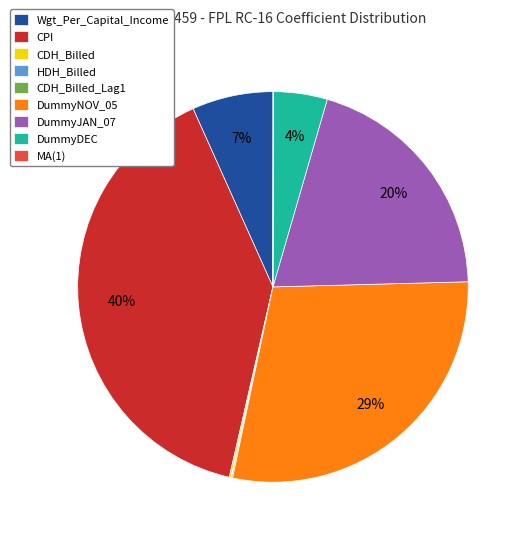

Between CPI and DummyJAN_07, which is larger?

CPI